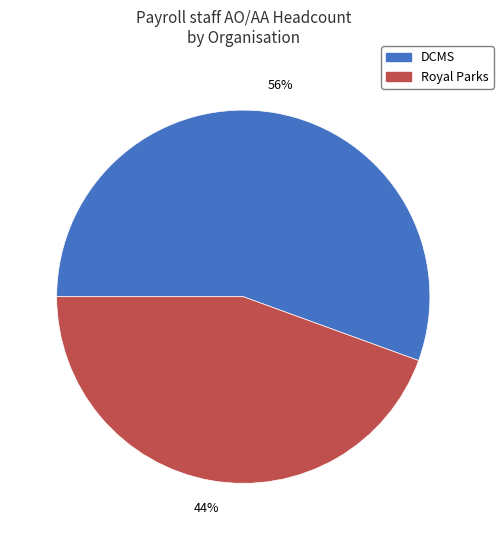

How many slices are in this pie chart?

2